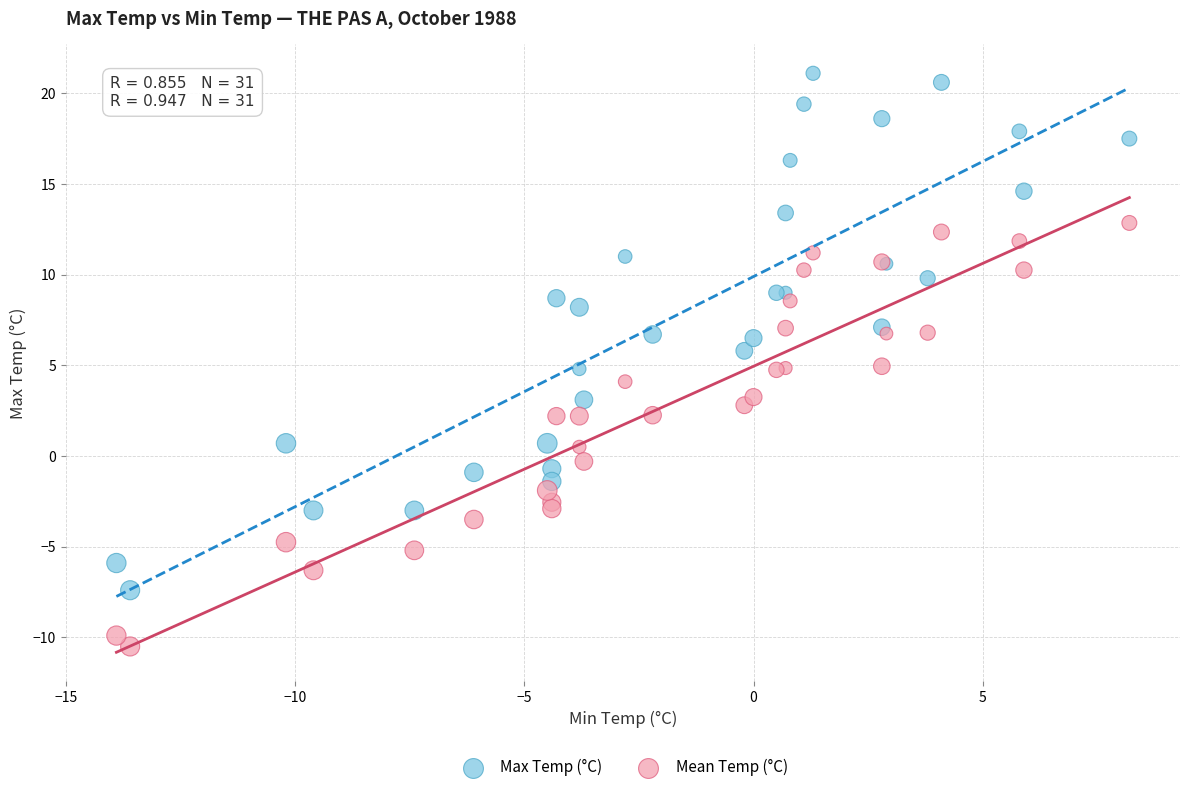

Which series has the widest spread of Y values?

Max Temp (°C)